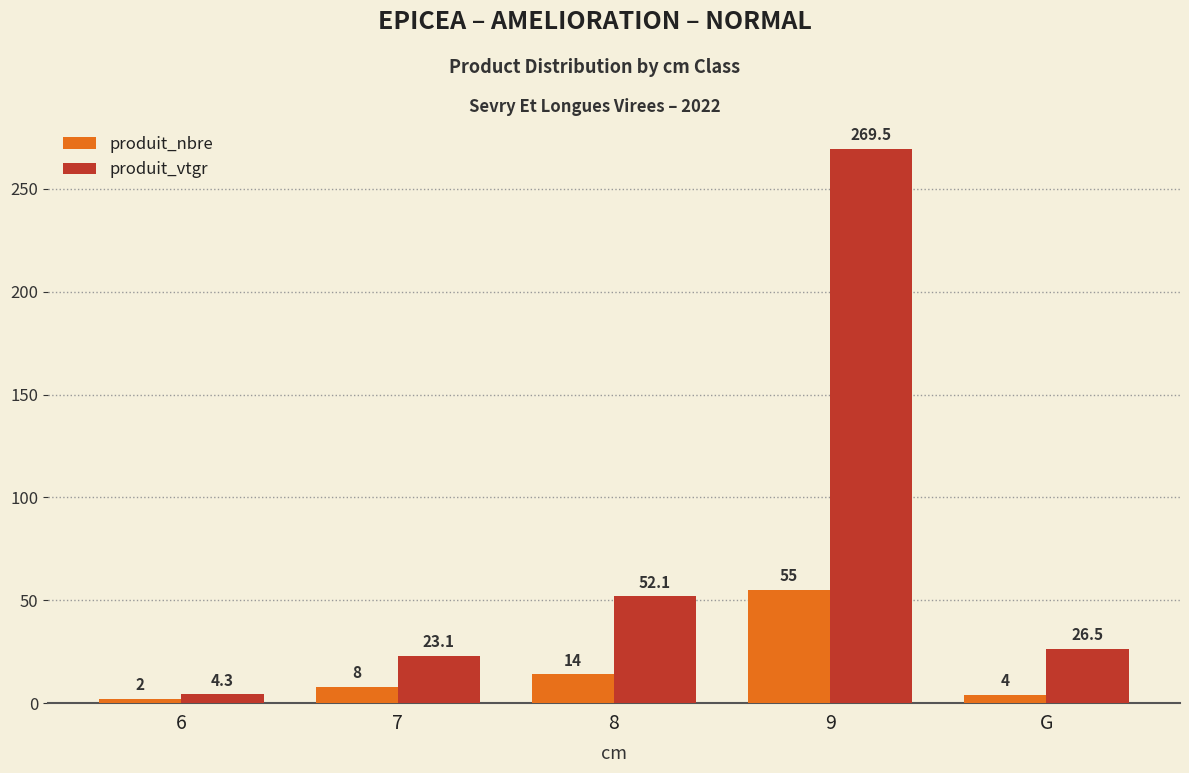

What is the label of the 4th bar from the right?

7